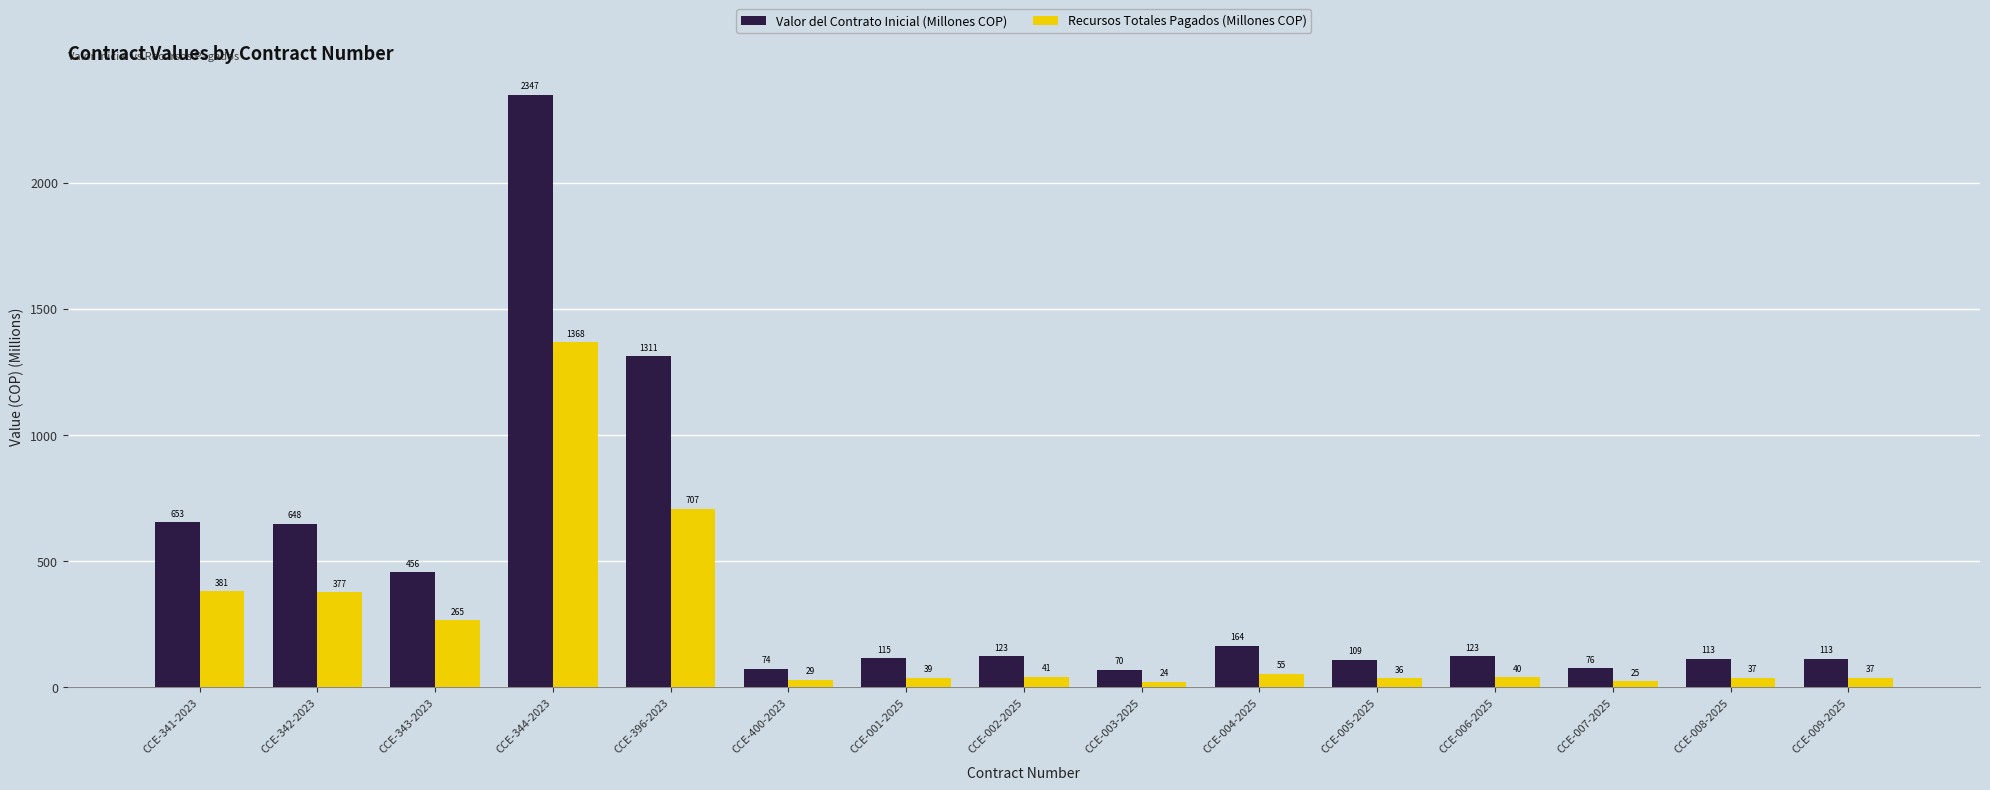

List the series in order of their peak value, lowest first.

Recursos Totales Pagados (Millones COP), Valor del Contrato Inicial (Millones COP)